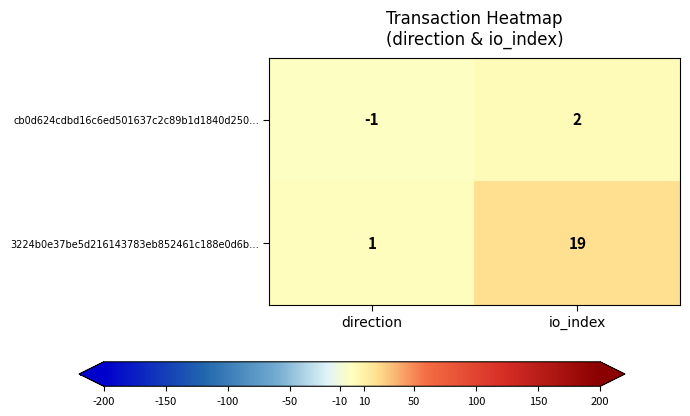

What is the greatest value displayed?

19